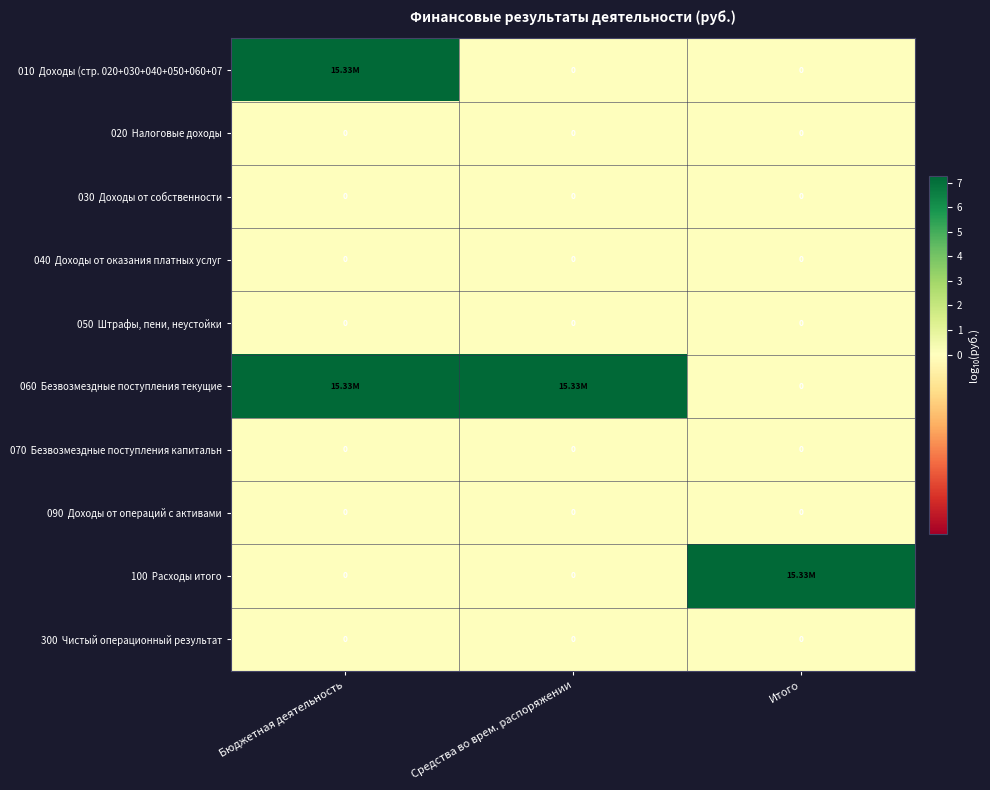

Which series changed the most between Бюджетная деятельность and Средства во врем. распоряжении?

010 Доходы (стр. 020+030+040+050+060+07